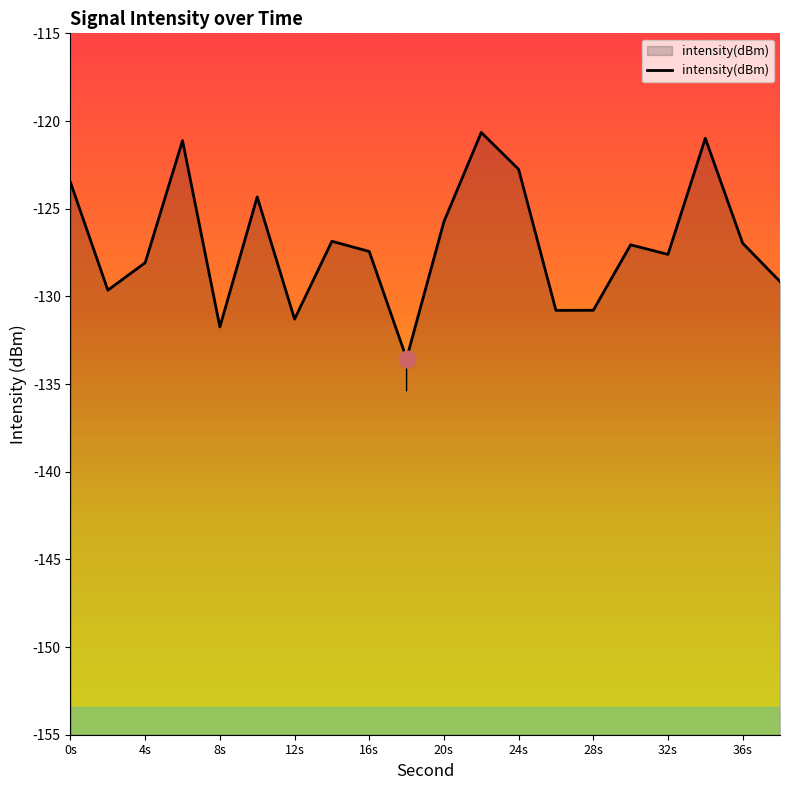

What is the value of the 7th point from the left?

-131.3